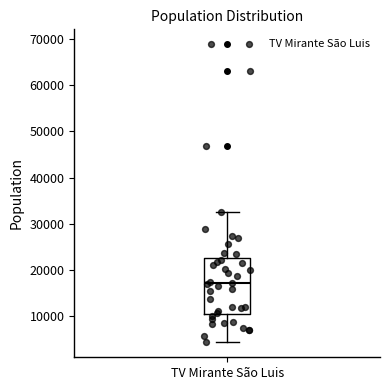

Where does the median line of the box for TV Mirante São Luis sit on the y-axis? The values are not printed on the chart, so give them approximately, as read against the axis.

17000